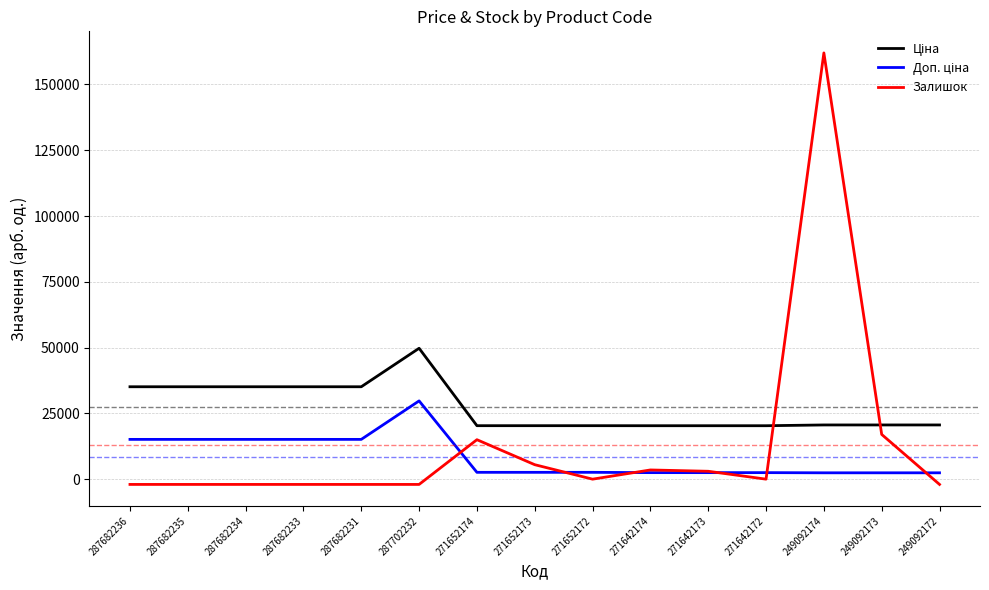

At which category is the sum across all series the highest?

249092174